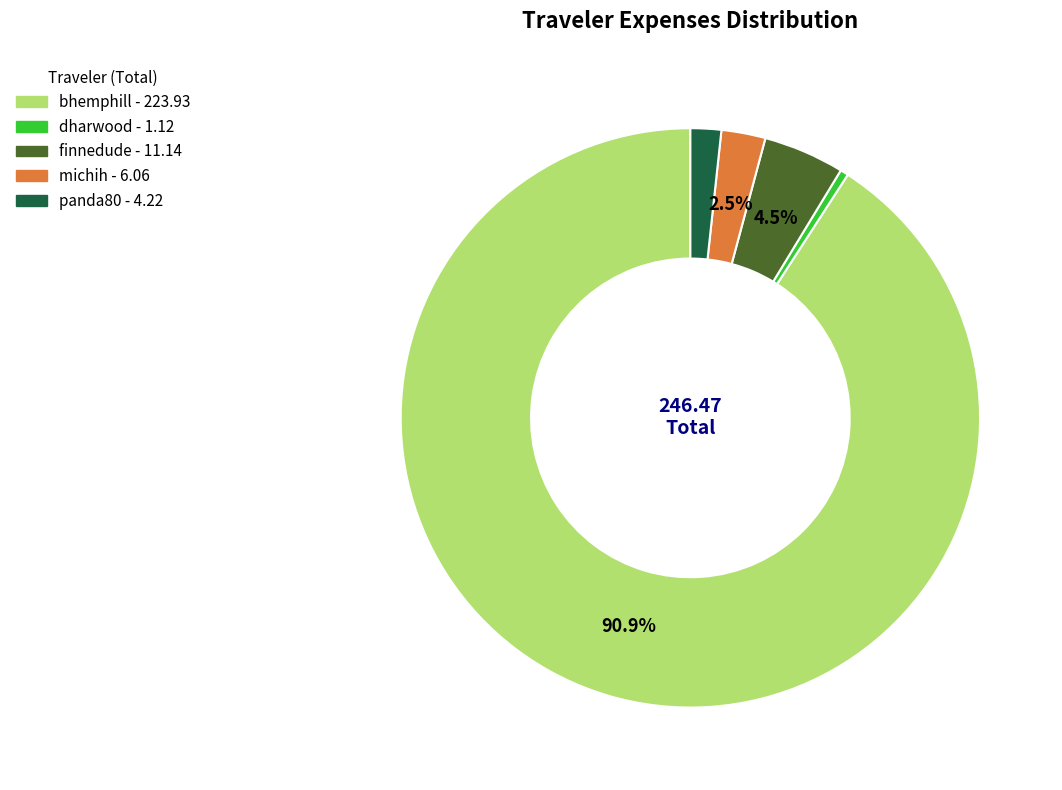

How many segments does this pie chart have?

5